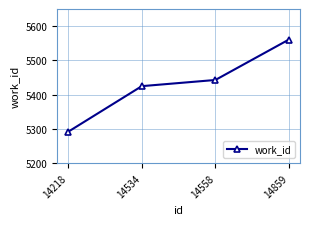

List the labels in order of value, largest first.

14859, 14558, 14534, 14218